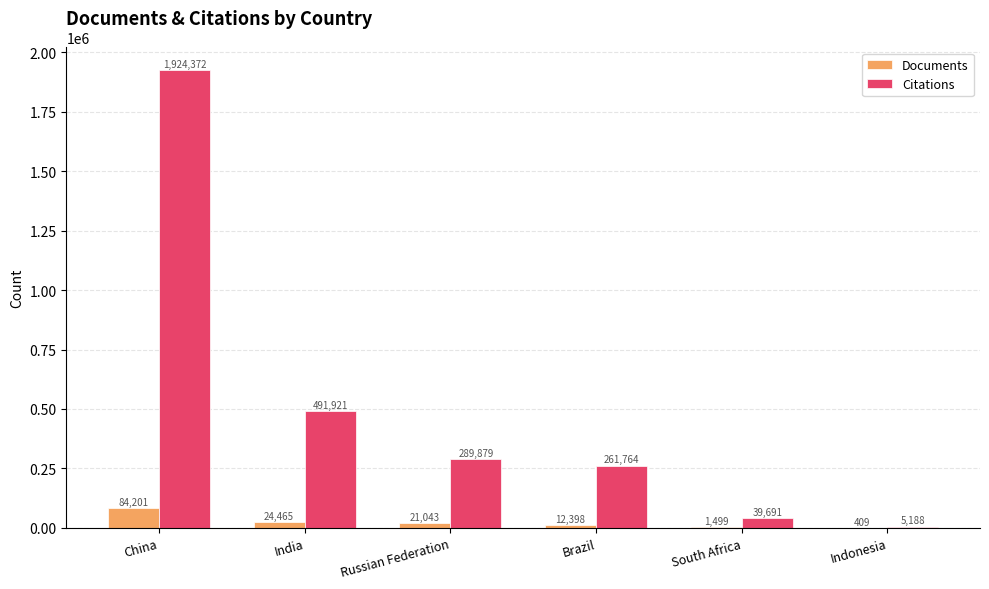

Reading right to left, extract all data points from this chart.

Documents: 409	1499	12398	21043	24465	84201
Citations: 5188	39691	261764	289879	491921	1924372